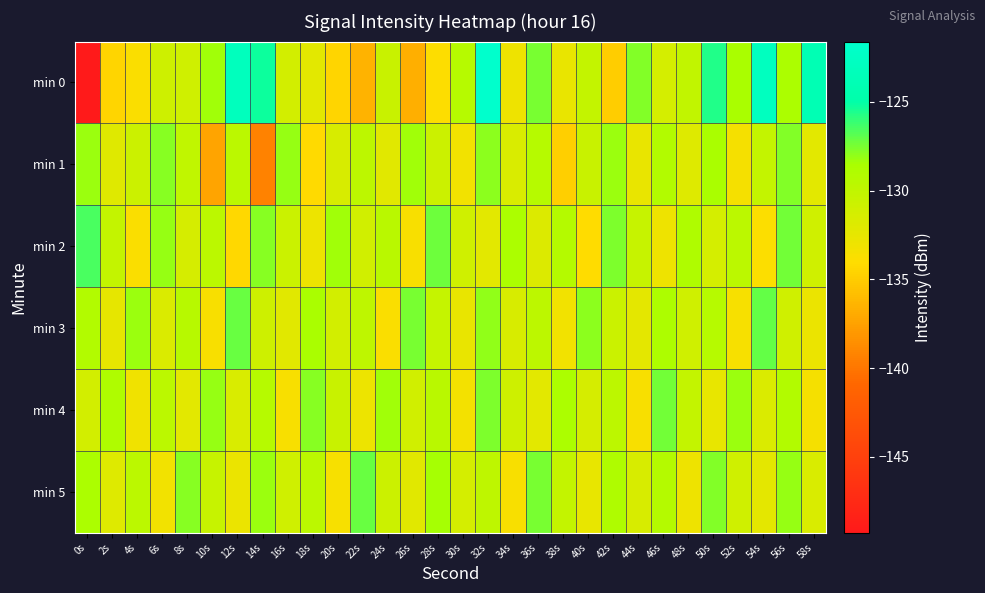

Reading left to right, transcribe all the data shown in this chart.

min 0: 0s=-149.3	2s=-134.5	4s=-133.7	6s=-130.8	8s=-131.0	10s=-128.3	12s=-123.0	14s=-125.3	16s=-131.1	18s=-132.2	20s=-134.5	22s=-136.4	24s=-130.5	26s=-136.7	28s=-134.0	30s=-129.3	32s=-121.6	34s=-133.1	36s=-127.5	38s=-132.7	40s=-130.1	42s=-134.9	44s=-127.7	46s=-131.3	48s=-130.1	50s=-125.7	52s=-128.6	54s=-122.9	56s=-128.7	58s=-124.0
min 1: 0s=-128.2	2s=-132.0	4s=-130.8	6s=-127.8	8s=-130.0	10s=-137.3	12s=-129.6	14s=-139.2	16s=-128.1	18s=-134.2	20s=-131.5	22s=-129.8	24s=-132.1	26s=-128.4	28s=-130.7	30s=-133.2	32s=-127.9	34s=-131.6	36s=-129.3	38s=-134.8	40s=-130.5	42s=-128.2	44s=-132.7	46s=-129.1	48s=-131.9	50s=-128.6	52s=-133.4	54s=-130.2	56s=-127.7	58s=-132.3
min 2: 0s=-126.5	2s=-130.2	4s=-133.8	6s=-128.1	8s=-131.4	10s=-129.7	12s=-134.3	14s=-127.8	16s=-130.6	18s=-132.9	20s=-128.4	22s=-131.1	24s=-129.5	26s=-133.7	28s=-127.3	30s=-130.9	32s=-132.2	34s=-128.7	36s=-131.8	38s=-129.2	40s=-134.1	42s=-127.6	44s=-130.4	46s=-133.0	48s=-128.9	50s=-131.3	52s=-129.6	54s=-133.9	56s=-127.4	58s=-131.0
min 3: 0s=-129.1	2s=-132.5	4s=-128.3	6s=-131.7	8s=-129.4	10s=-133.6	12s=-127.2	14s=-130.8	16s=-132.1	18s=-128.6	20s=-131.2	22s=-129.9	24s=-133.8	26s=-127.5	28s=-130.3	30s=-132.7	32s=-128.0	34s=-131.5	36s=-129.8	38s=-133.2	40s=-127.9	42s=-130.6	44s=-132.4	46s=-128.8	48s=-131.0	50s=-129.3	52s=-133.5	54s=-127.1	56s=-130.9	58s=-132.8
min 4: 0s=-131.2	2s=-128.9	4s=-133.1	6s=-129.7	8s=-132.3	10s=-128.1	12s=-131.6	14s=-129.3	16s=-133.7	18s=-127.8	20s=-130.5	22s=-132.9	24s=-128.4	26s=-131.1	28s=-129.5	30s=-133.3	32s=-127.6	34s=-130.8	36s=-132.2	38s=-128.7	40s=-131.4	42s=-129.8	44s=-133.6	46s=-127.4	48s=-130.2	50s=-132.6	52s=-128.2	54s=-131.7	56s=-129.1	58s=-133.4
min 5: 0s=-128.7	2s=-131.9	4s=-129.6	6s=-133.2	8s=-127.8	10s=-130.4	12s=-132.8	14s=-128.3	16s=-131.0	18s=-129.7	20s=-133.5	22s=-127.2	24s=-130.7	26s=-132.1	28s=-128.5	30s=-131.3	32s=-129.9	34s=-133.7	36s=-127.5	38s=-130.2	40s=-132.6	42s=-128.9	44s=-131.5	46s=-129.2	48s=-133.0	50s=-127.7	52s=-130.9	54s=-132.4	56s=-128.1	58s=-131.6